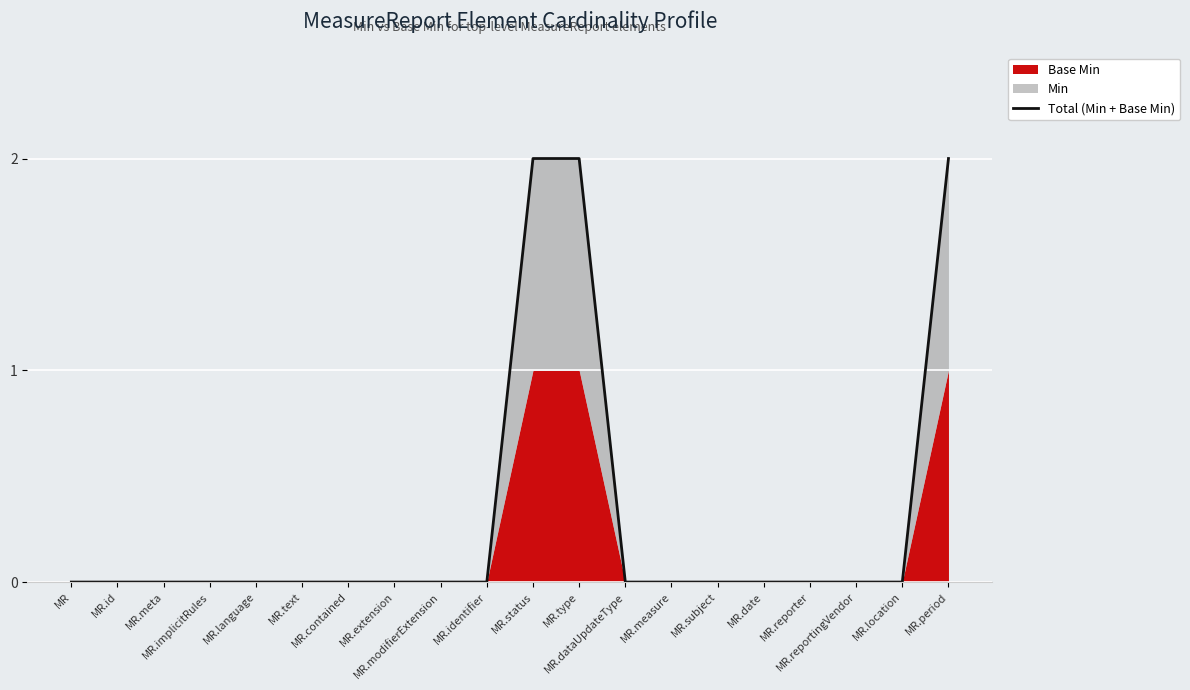

Is it true that the value at MR.status is 1?

False